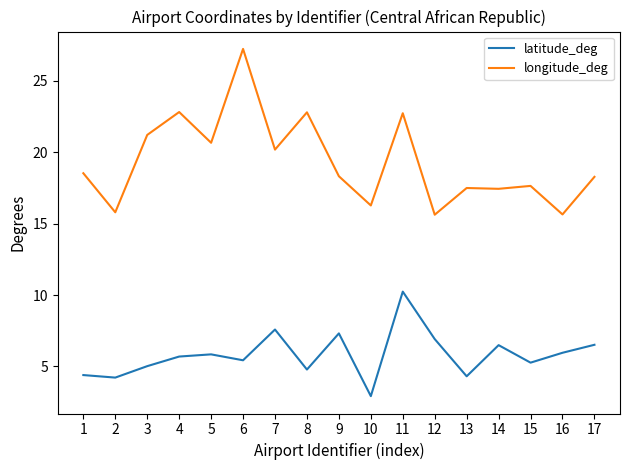

Which category has the lowest value across all series?

10